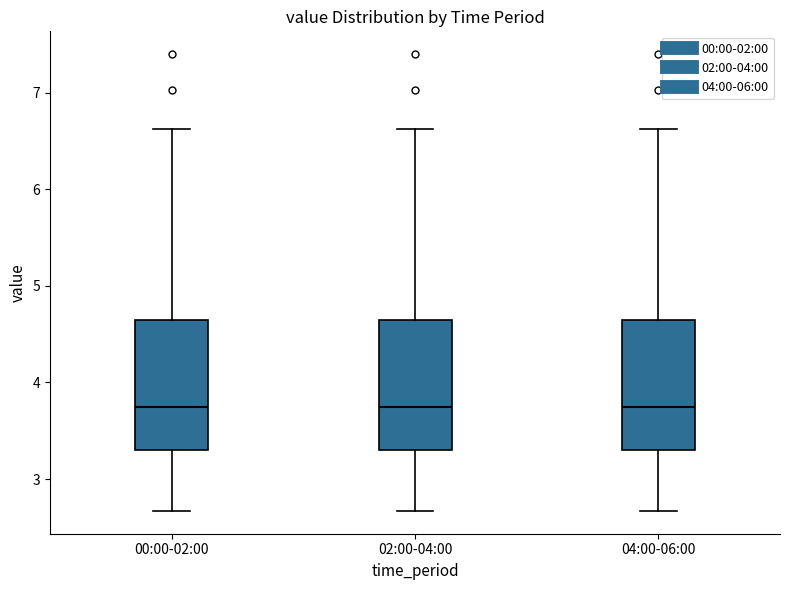

Reading left to right, read every box against the y-axis: the position of its median line, the range the box covers, and the ends of its whiskers. The values are not printed on the chart, so give them approximately, as read against the axis.

00:00-02:00: median 3.8, box 3.3 to 4.6, whiskers 2.7 to 6.6
02:00-04:00: median 3.8, box 3.3 to 4.6, whiskers 2.7 to 6.6
04:00-06:00: median 3.8, box 3.3 to 4.6, whiskers 2.7 to 6.6